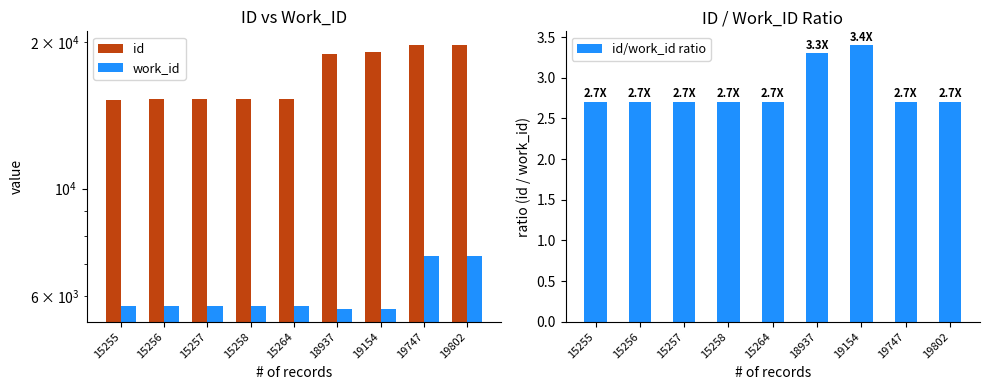

What is the minimum value shown in the chart?

2.7